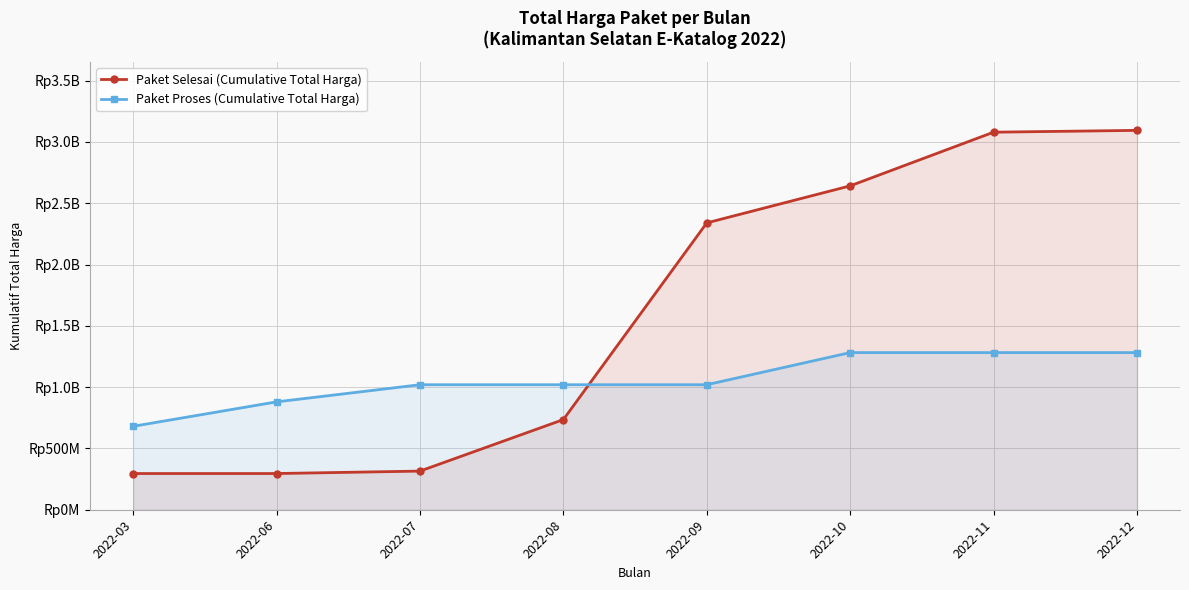

Count the Paket Proses (Cumulative Total Harga) values in the range 1019557780 to 1281675930.

6